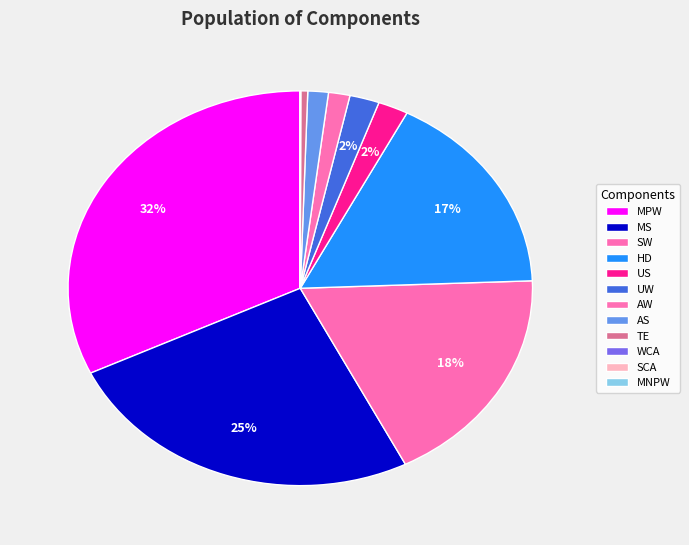

True or false: MPW accounts for 32% of the total.

True